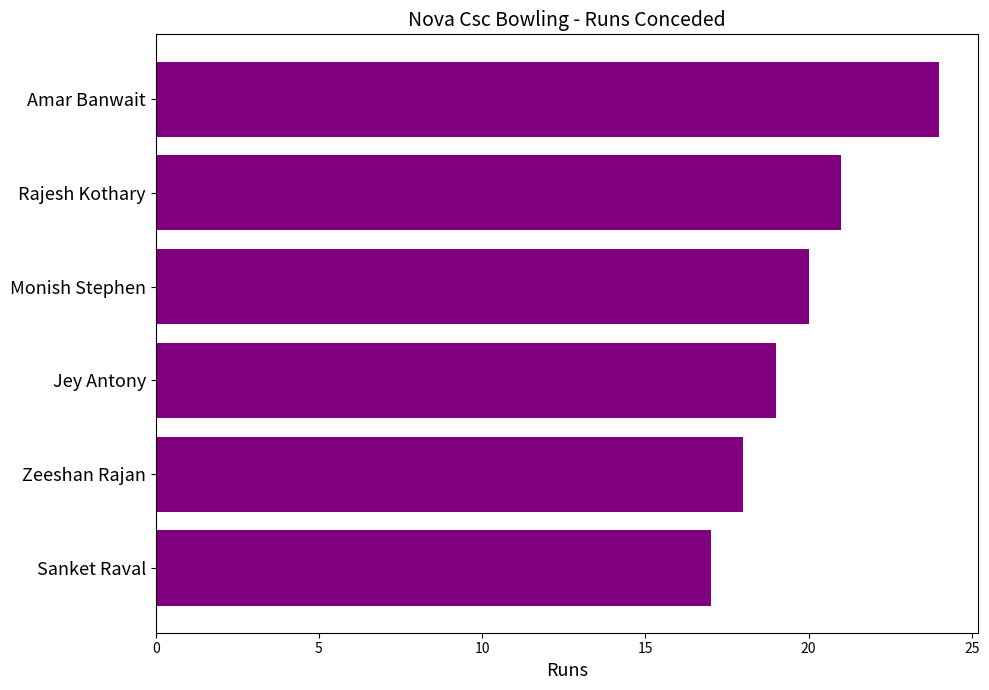

Reading top to bottom, extract all data points from this chart.

Amar Banwait=24	Rajesh Kothary=21	Monish Stephen=20	Jey Antony=19	Zeeshan Rajan=18	Sanket Raval=17